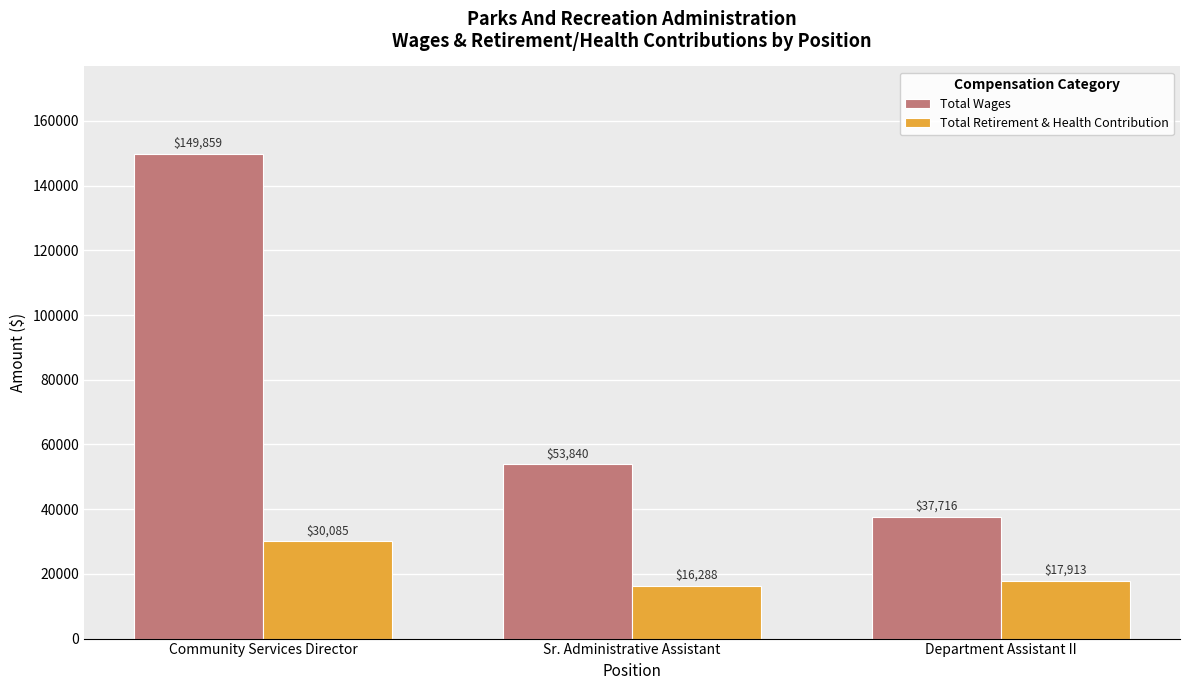

Is it true that Total Wages equals 73251 at Community Services Director?

False